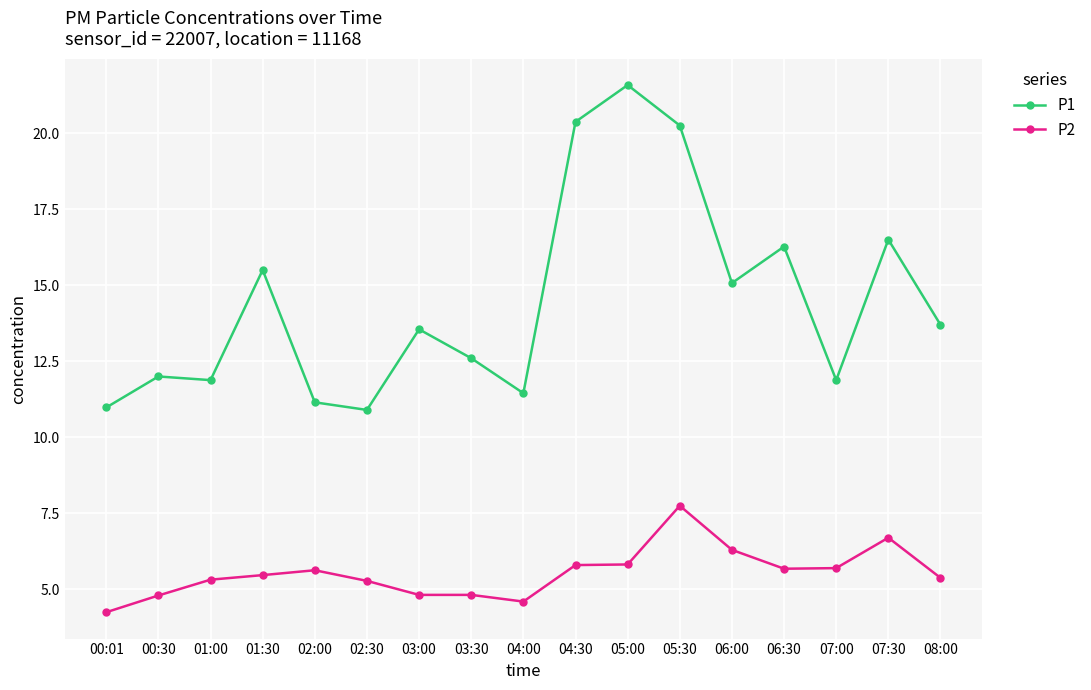

True or false: P1 has more than 2 points higher than both neighbors.

True